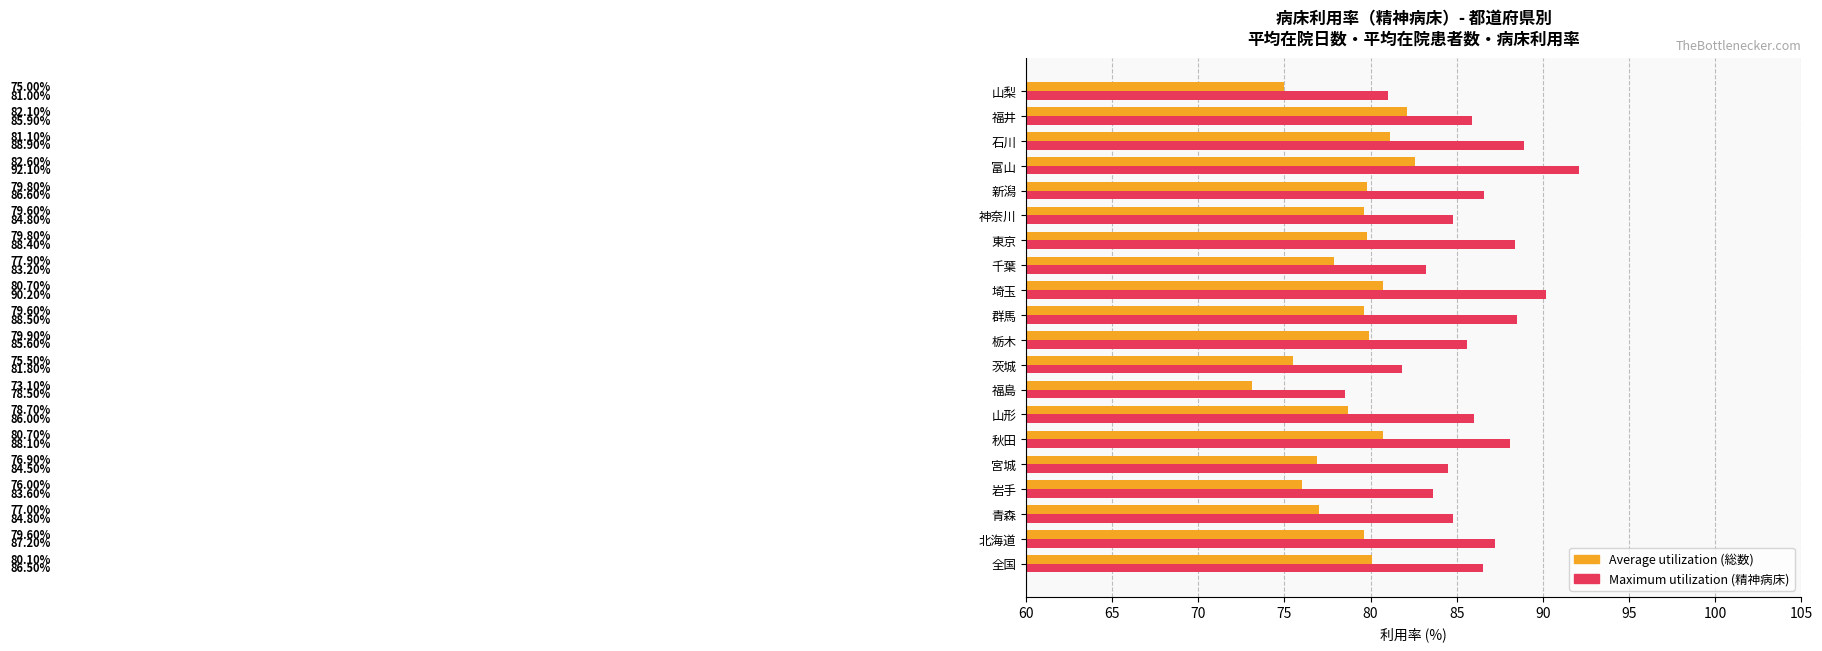

What is the difference between the highest and lowest values at 富山?

9.5